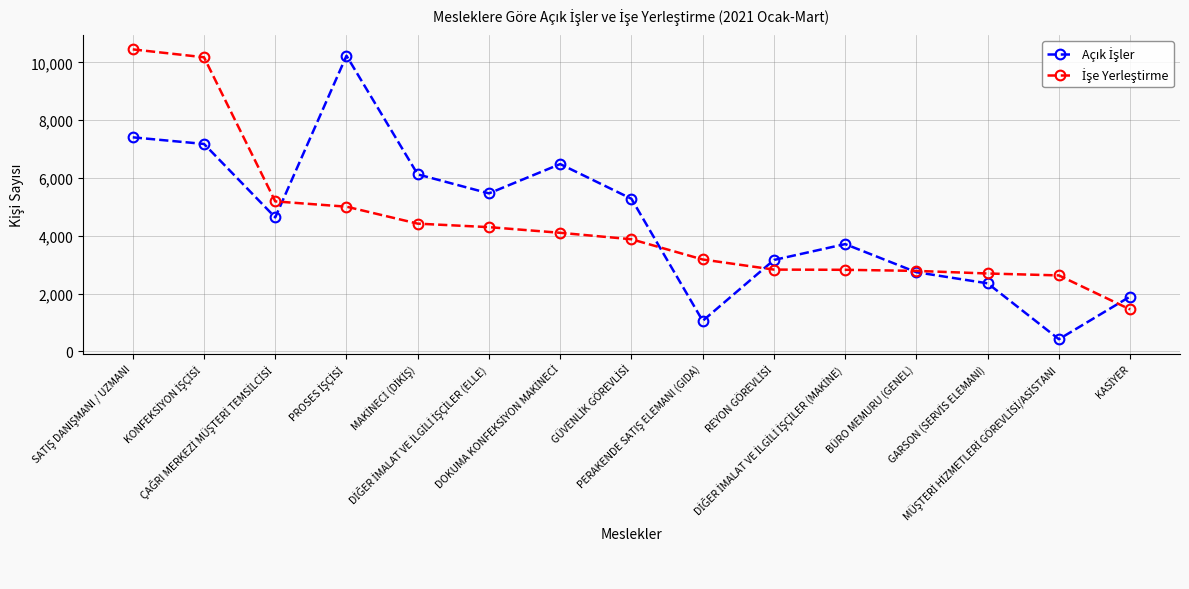

What is the maximum value shown in the chart?

10450